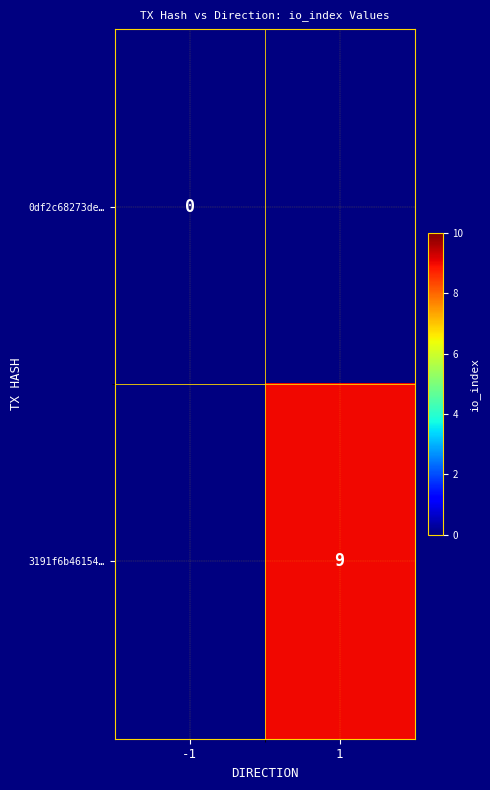

Is the value of 3191f6b46154… at -1 greater than the value of 0df2c68273de… at -1?

No